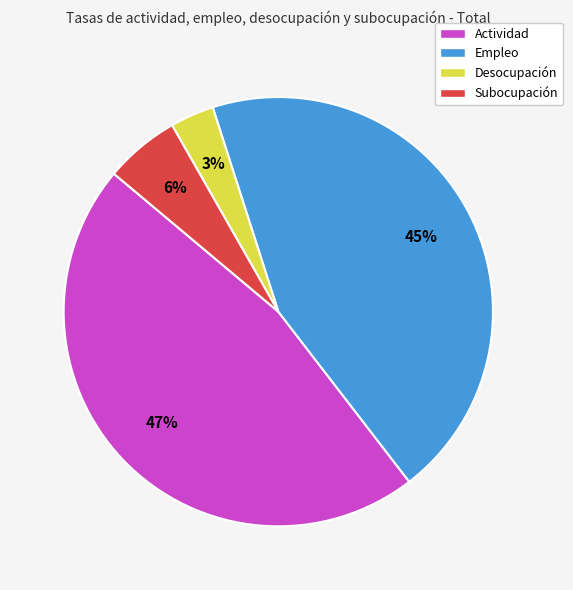

Is there a majority slice in this chart?

No